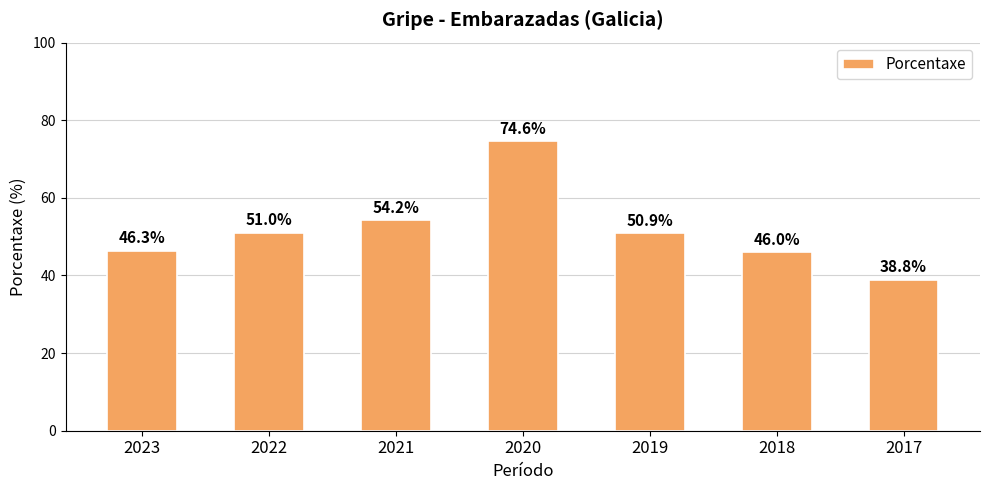

The chart shows a value of 130.2 at 2020. True or false?

False